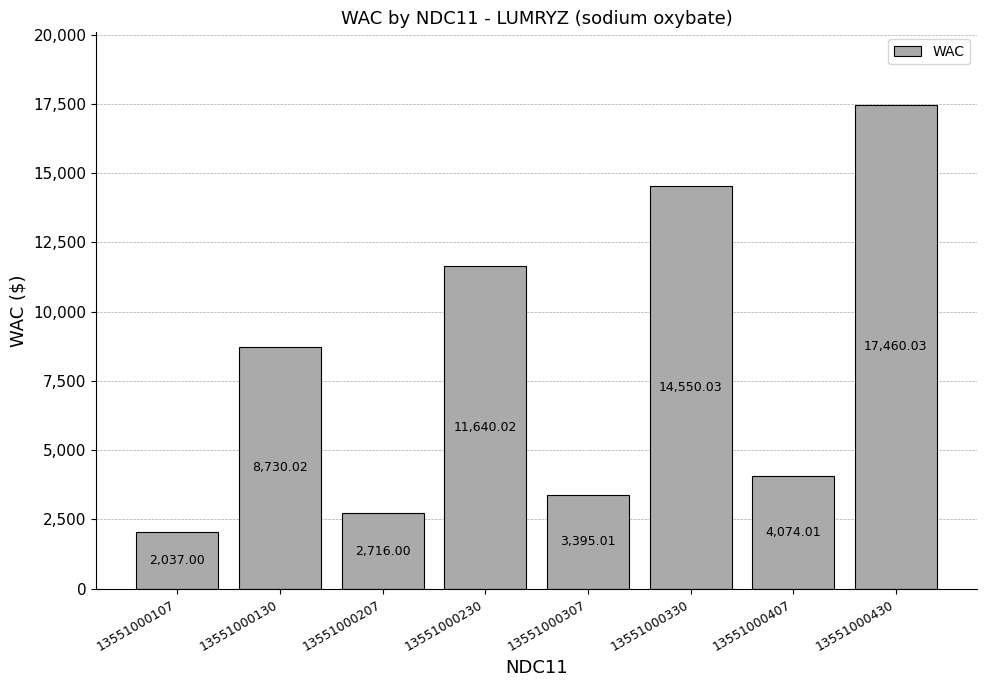

How many bars are there in total?

8